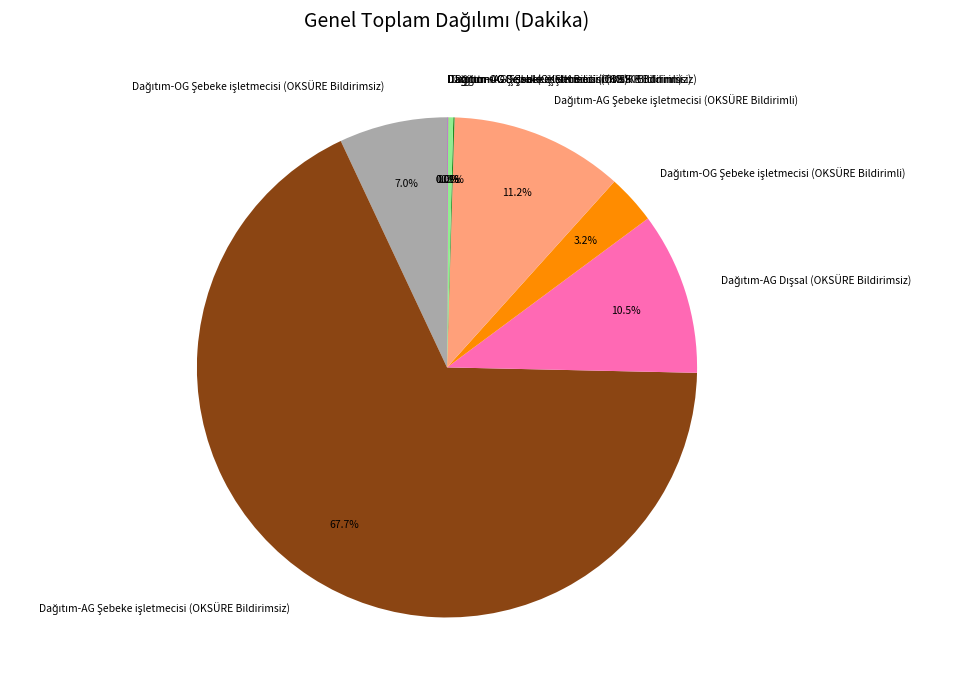

Is there any slice that represents more than half of the pie?

Yes